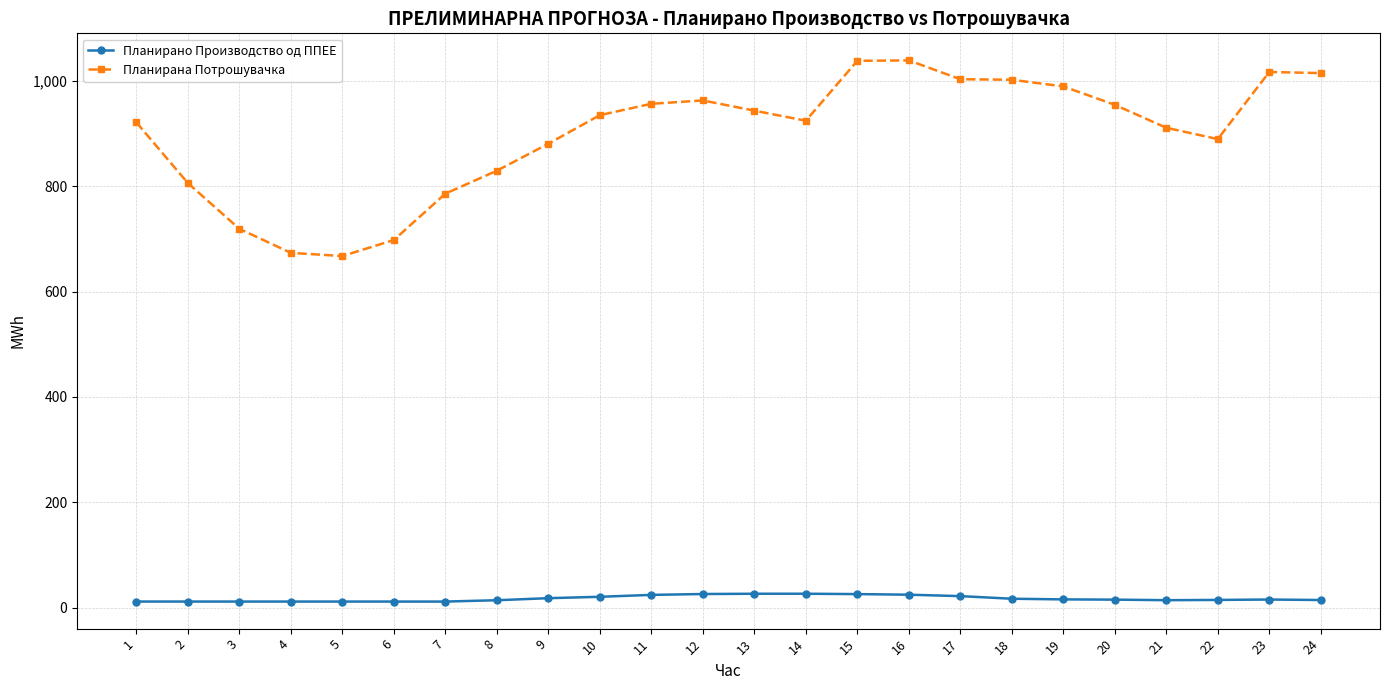

Which series has the largest total across all categories?

Планирана Потрошувачка